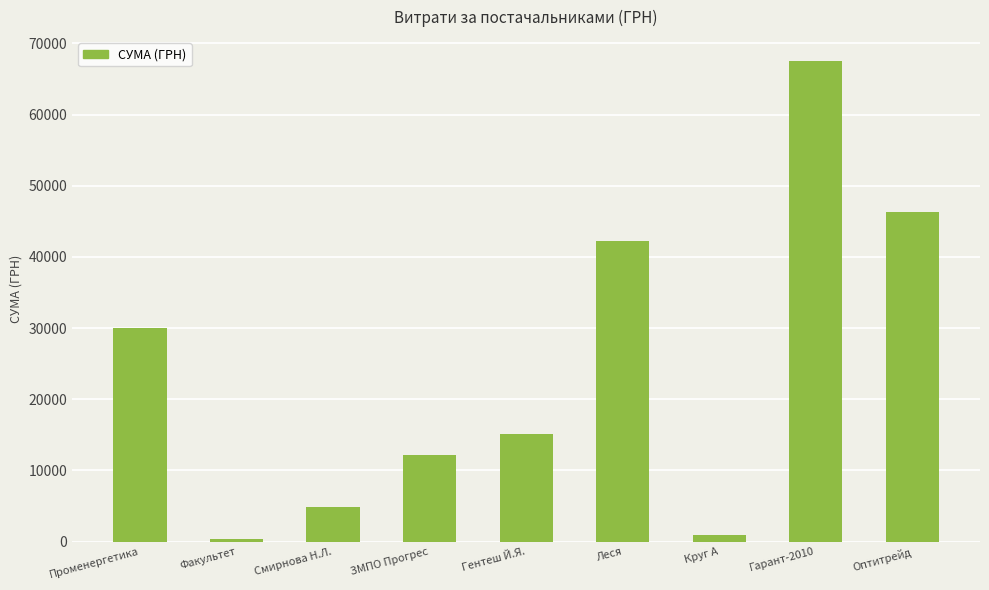

What is the ratio of the value at Леся to the value at Круг А?

46.0